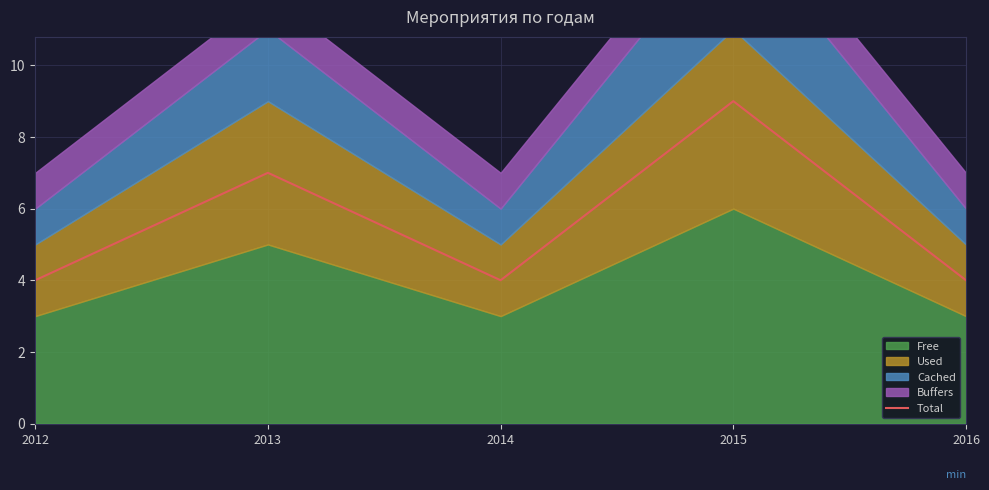

Between 2016 and 2014, which is larger?

2016